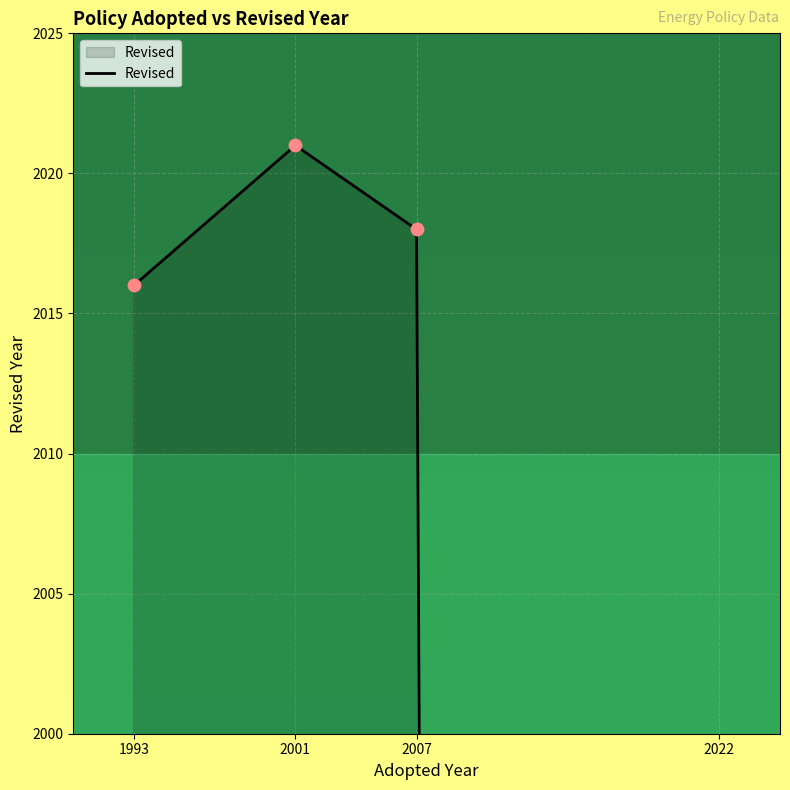

What is the change in value from 2022 to 1993?

+2016